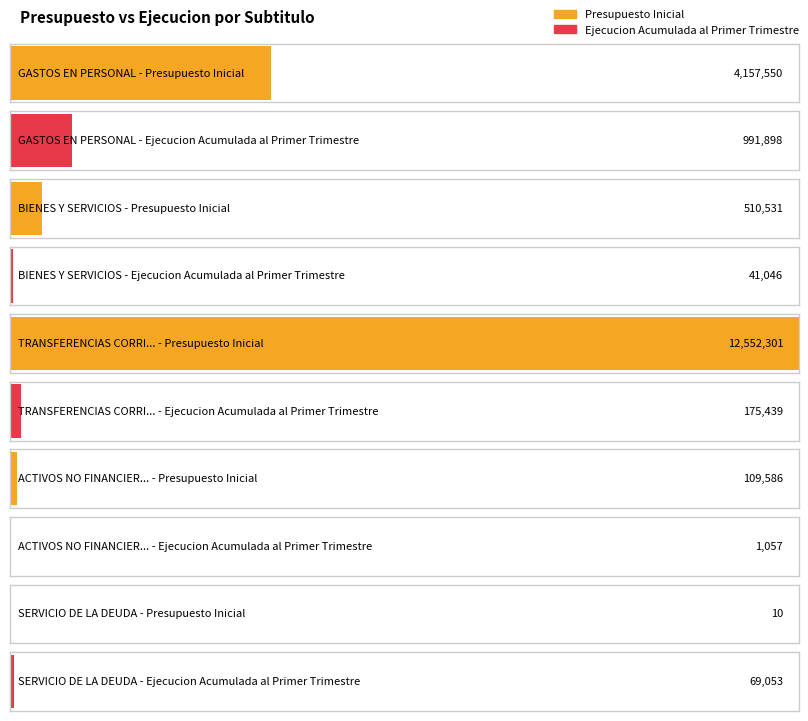

Between TRANSFERENCIAS CORRIENTES and SERVICIO DE LA DEUDA, which series saw the biggest shift?

Presupuesto Inicial